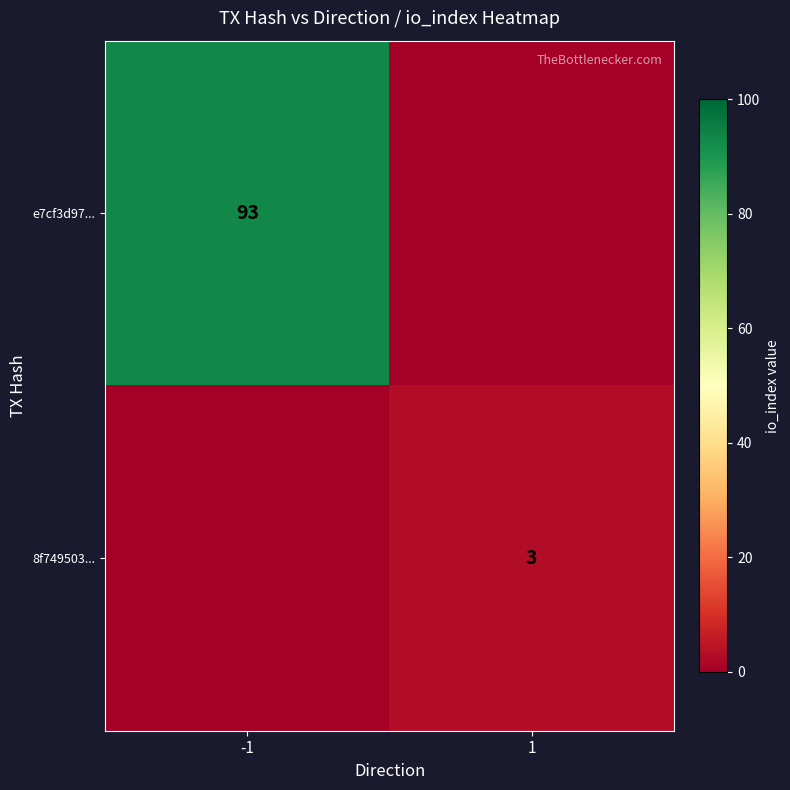

True or false: 8f749503... has a value of 2 at 1.

False